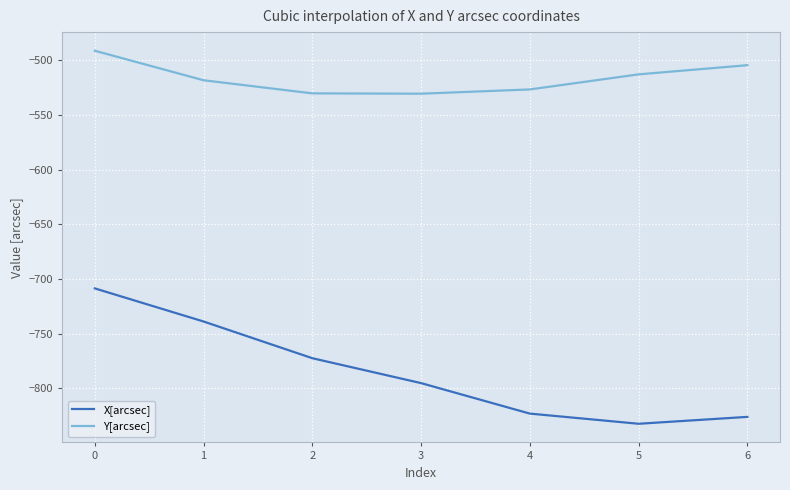

What are all the series names shown in the legend?

X[arcsec], Y[arcsec]